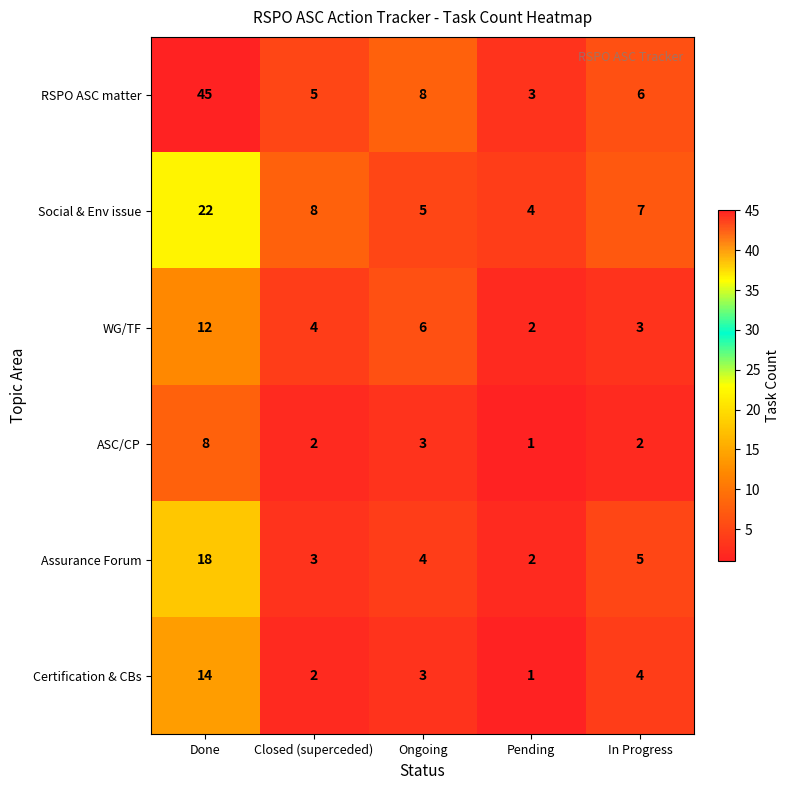

Reading left to right, list all the values displayed in this chart.

RSPO ASC matter: Done=45	Closed (superceded)=5	Ongoing=8	Pending=3	In Progress=6
Social & Env issue: Done=22	Closed (superceded)=8	Ongoing=5	Pending=4	In Progress=7
WG/TF: Done=12	Closed (superceded)=4	Ongoing=6	Pending=2	In Progress=3
ASC/CP: Done=8	Closed (superceded)=2	Ongoing=3	Pending=1	In Progress=2
Assurance Forum: Done=18	Closed (superceded)=3	Ongoing=4	Pending=2	In Progress=5
Certification & CBs: Done=14	Closed (superceded)=2	Ongoing=3	Pending=1	In Progress=4